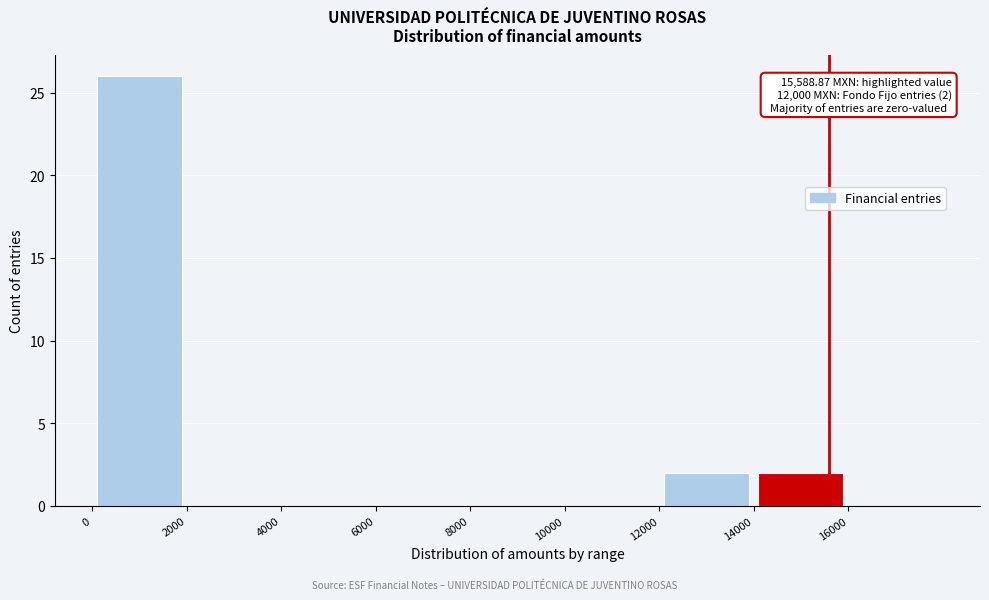

Which range on the x-axis has the tallest bar?

0 to 2000